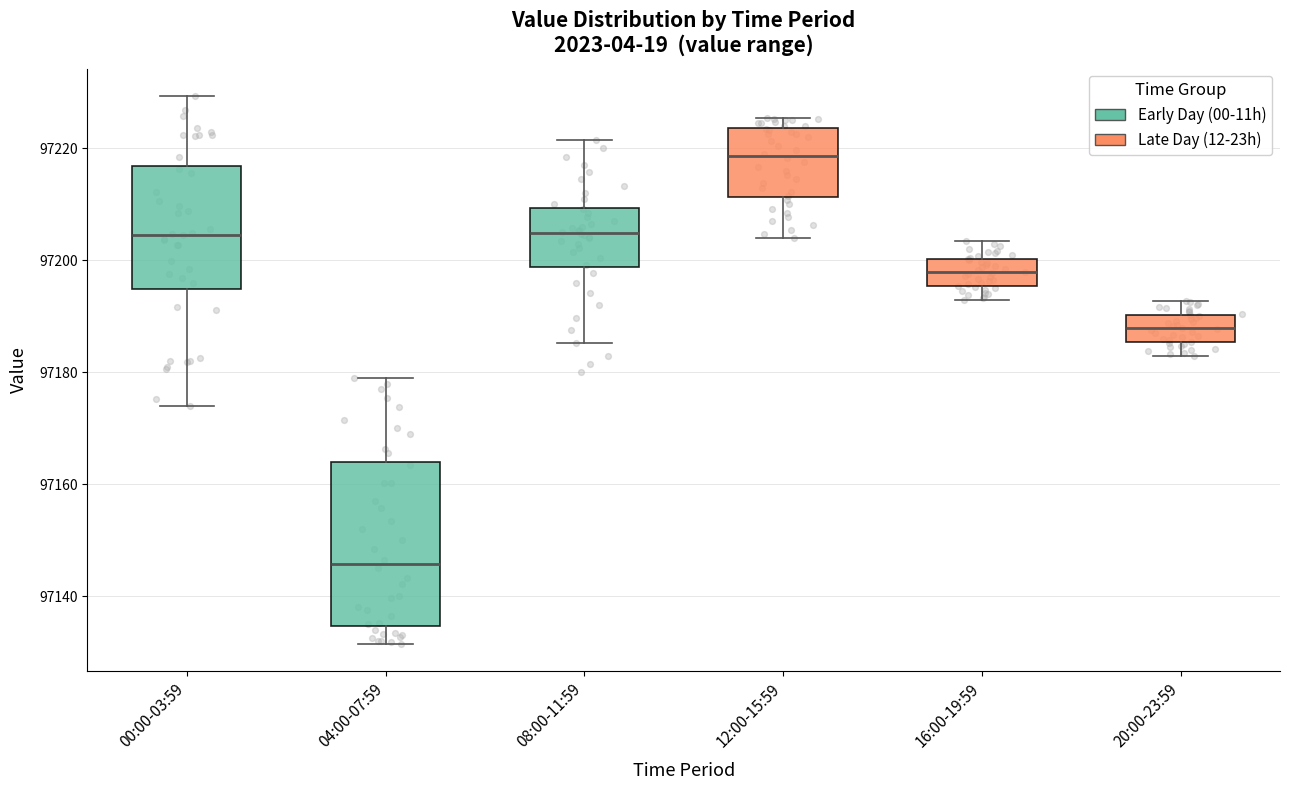

Which box's median line is the highest?

12:00-15:59